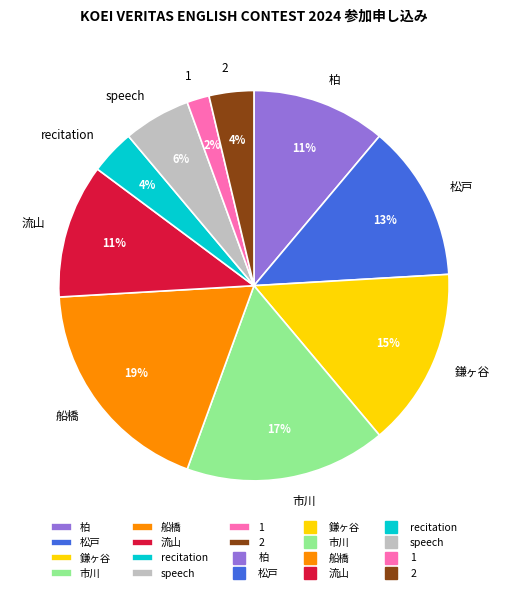

Which slice is the smallest?

1